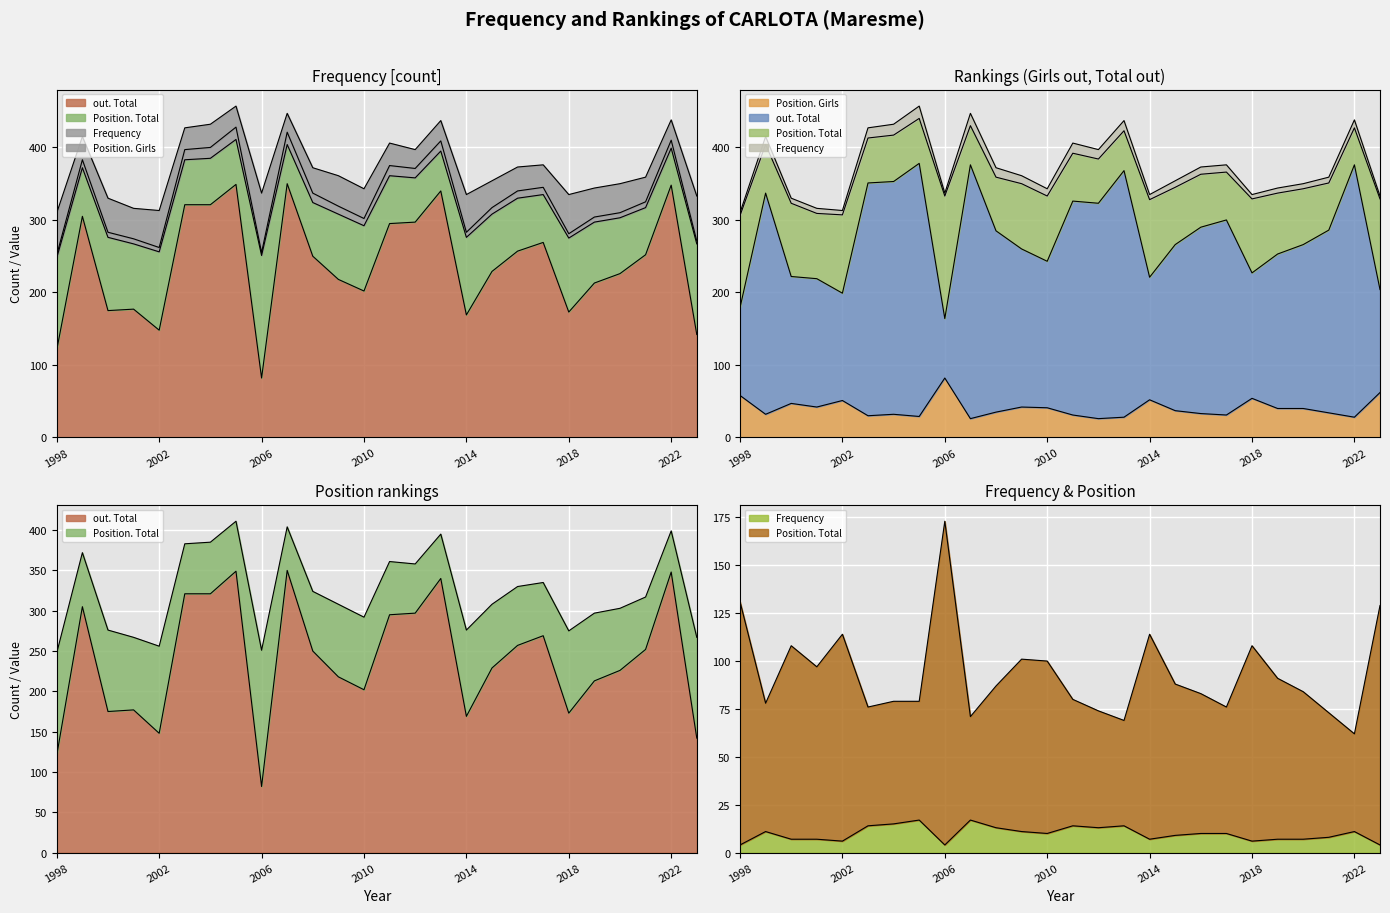

What is the highest value of the out. Total series?

350